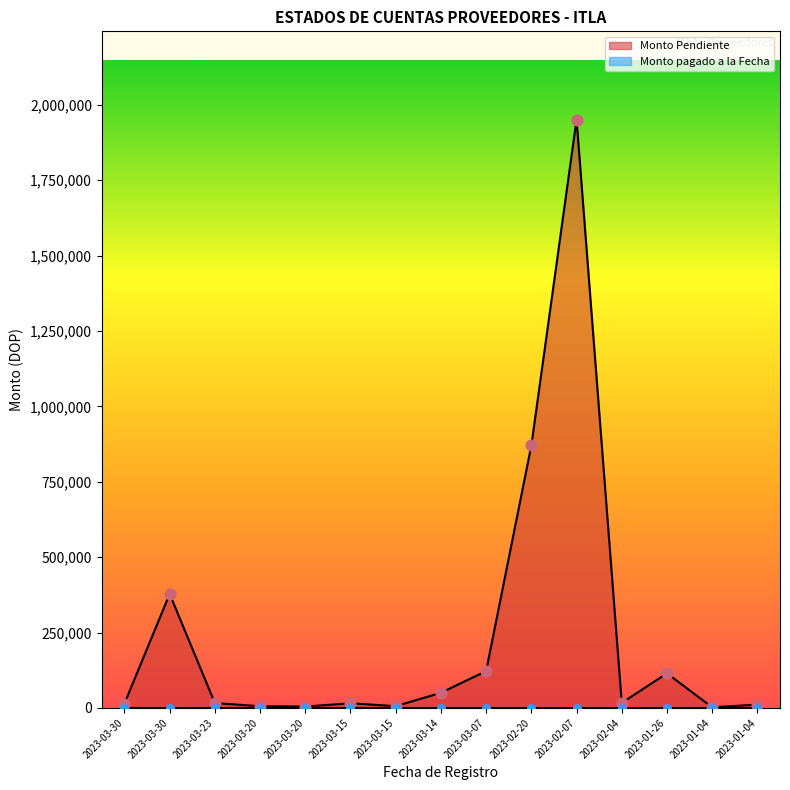

Approximately how many times larger is the value at 2023-03-07 compared to 2023-02-20?

0.1